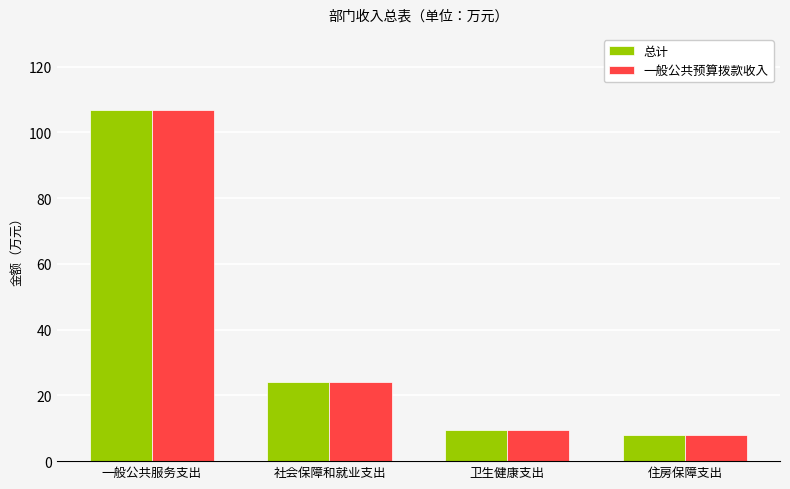

What are all the series names shown in the legend?

总计, 一般公共预算拨款收入